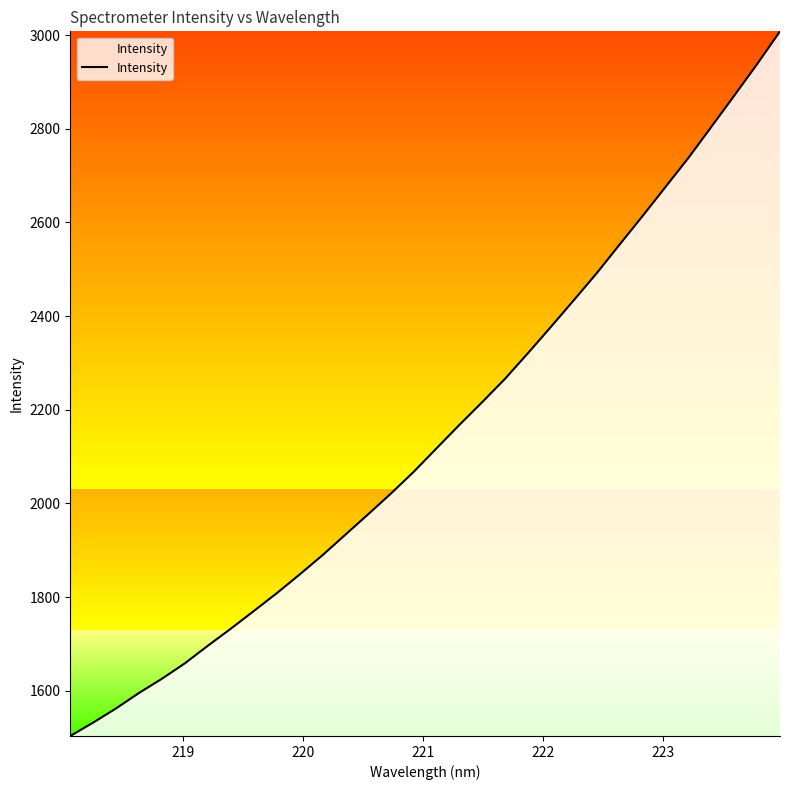

What is the difference between the maximum and minimum values?

1504.7